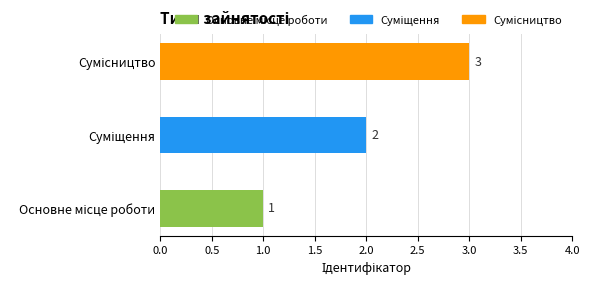

How many values are between 1 and 3?

3